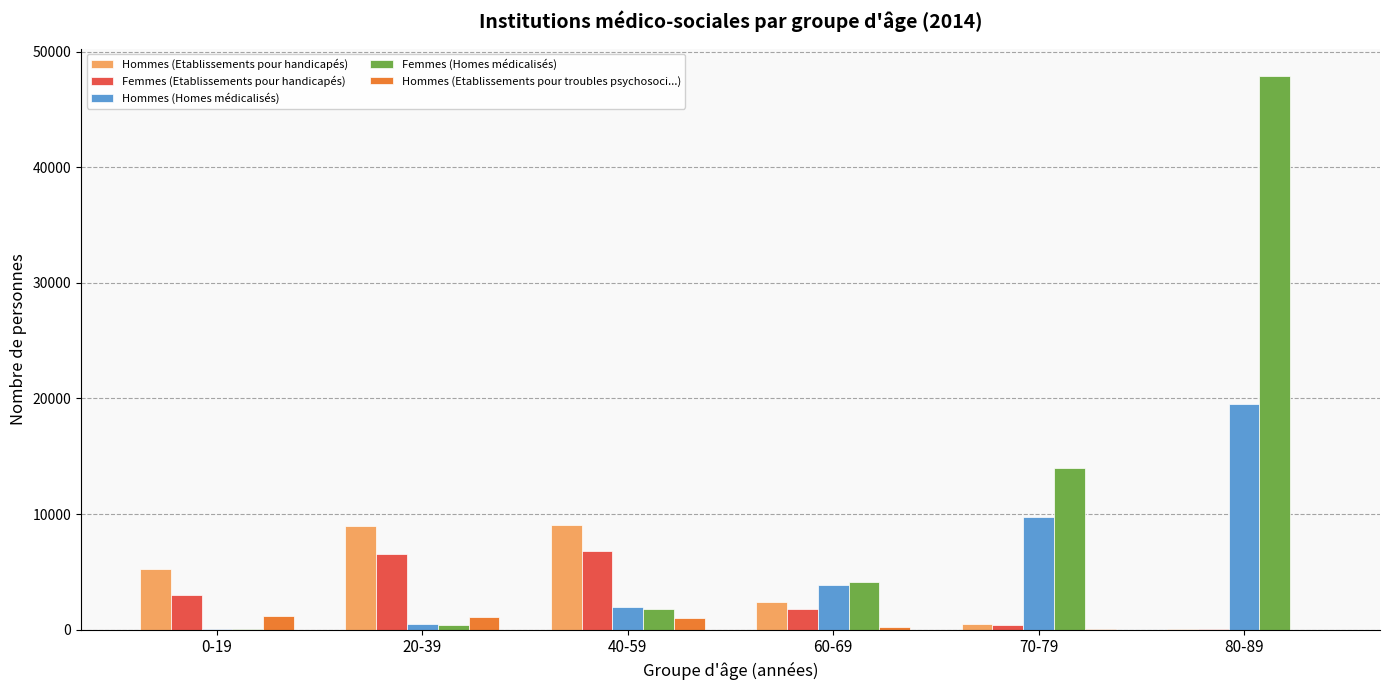

What is the sum of all Hommes (Etablissements pour troubles psychosoci...) values?

3645